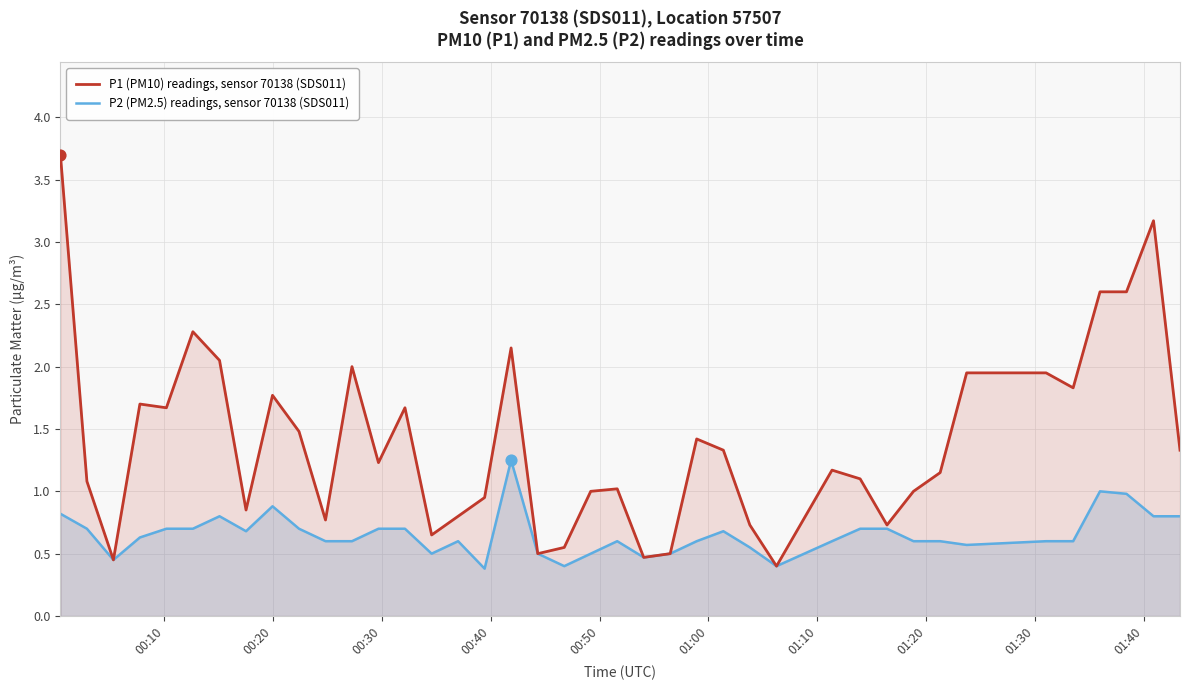

Which series has the largest total across all categories?

P1 (PM10) readings, sensor 70138 (SDS011)